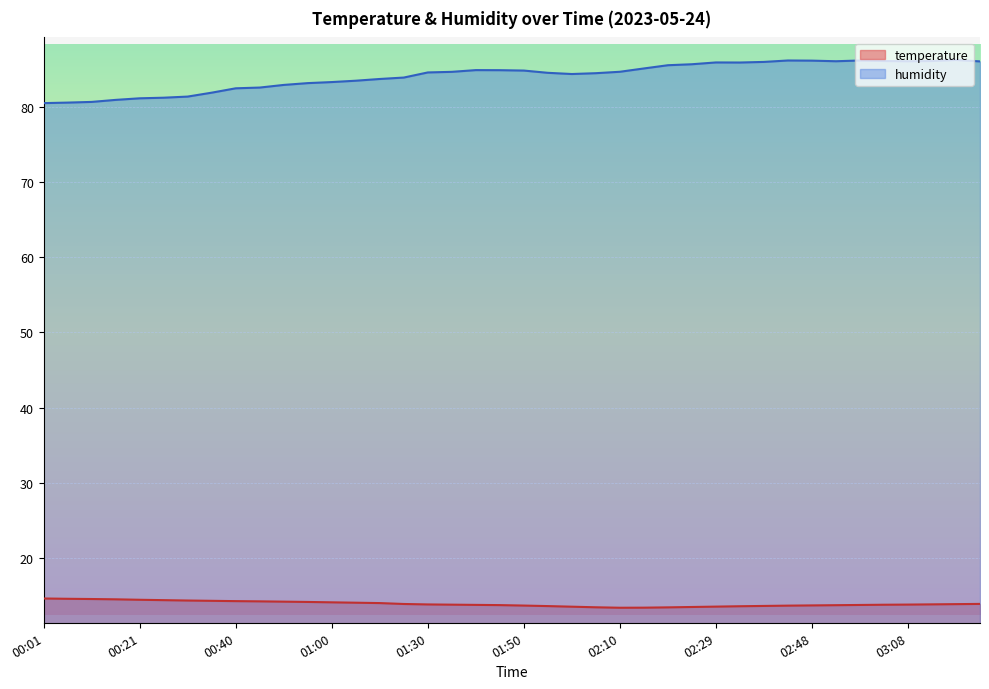

At which category is the sum across all series the highest?

03:18